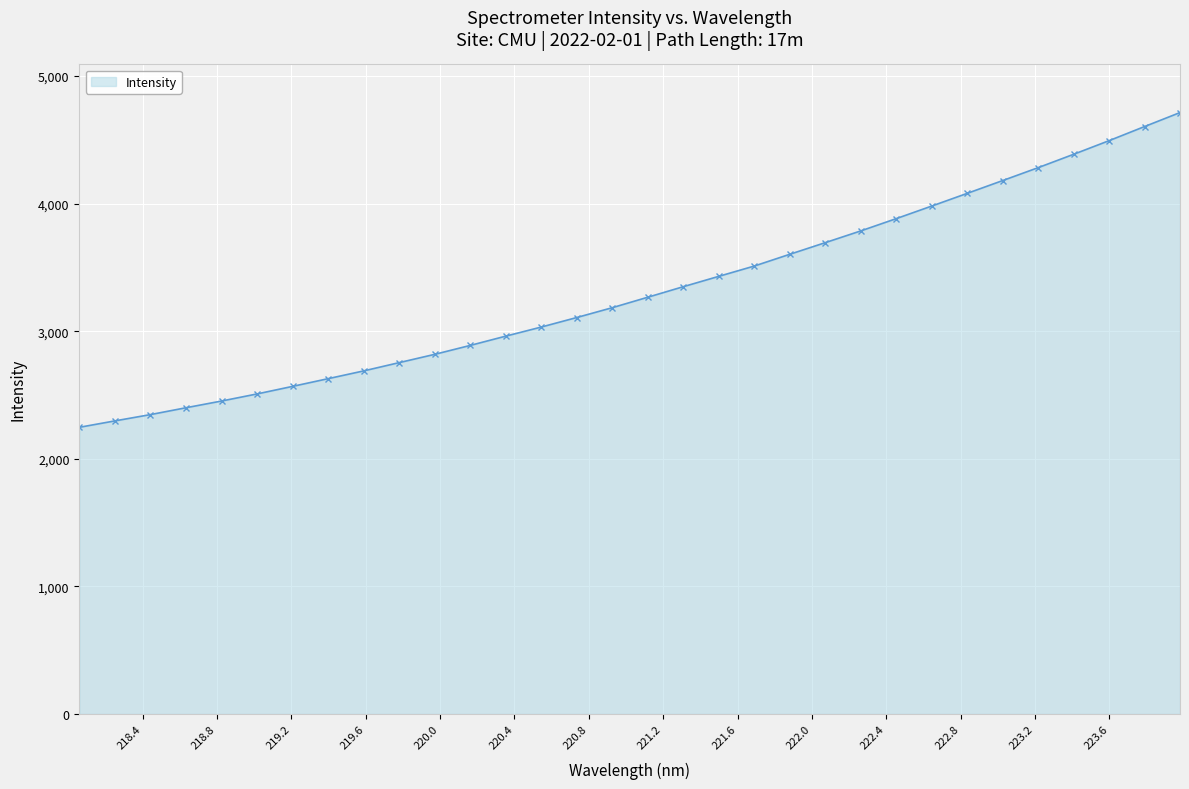

What is the value of the 8th point from the left?

2627.6